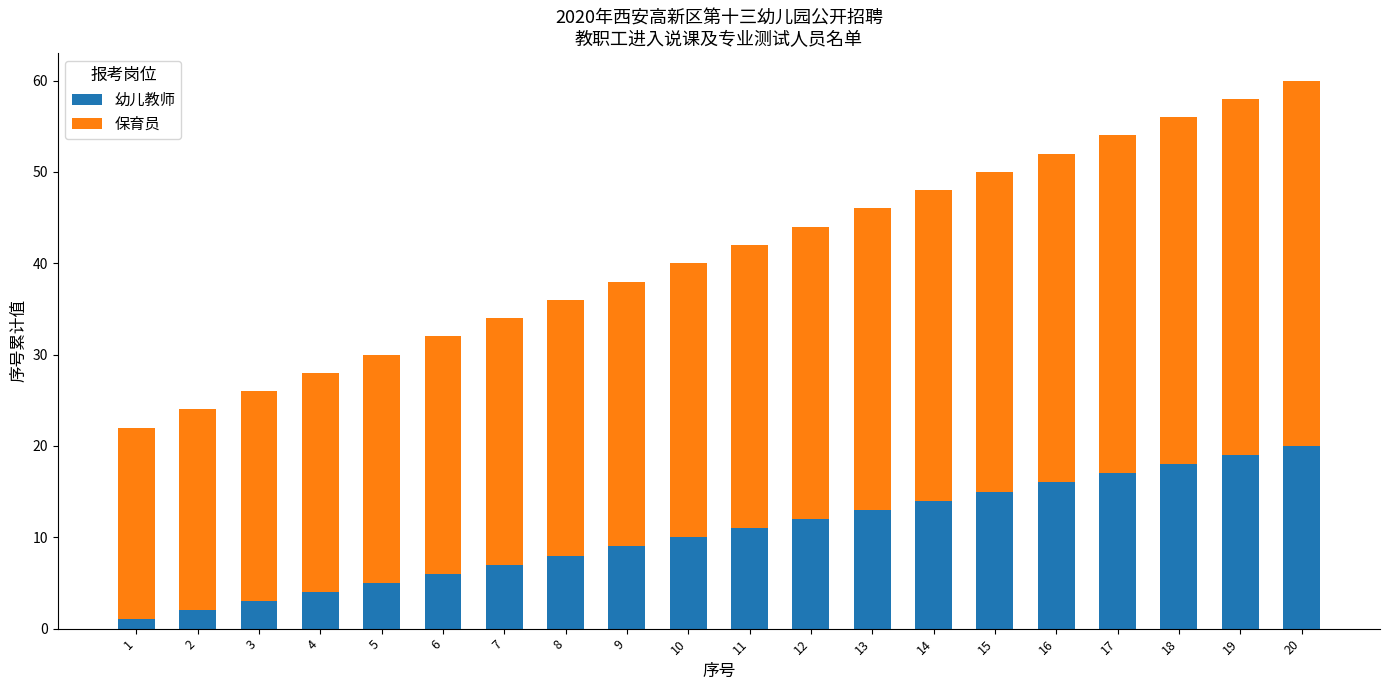

The value of 幼儿教师 at 14 is 14. True or false?

True